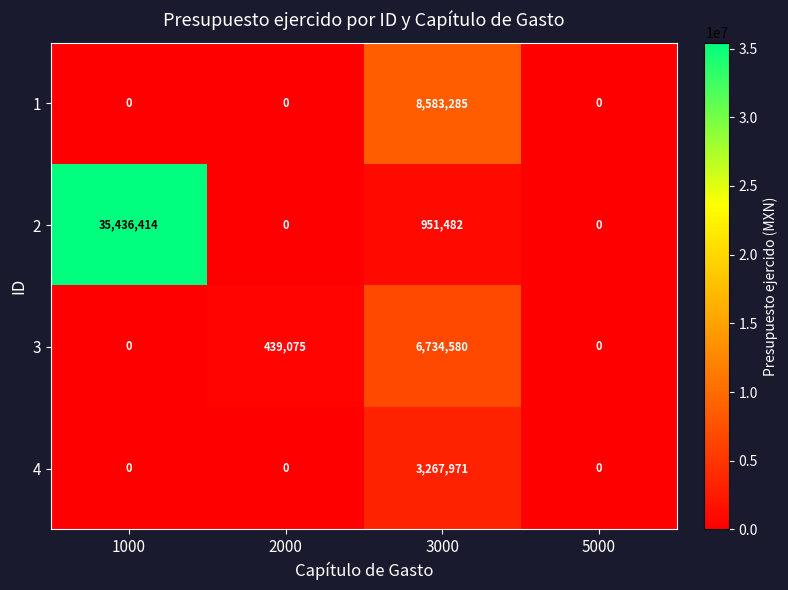

The 4 series shows -1862576 at 5000. True or false?

False